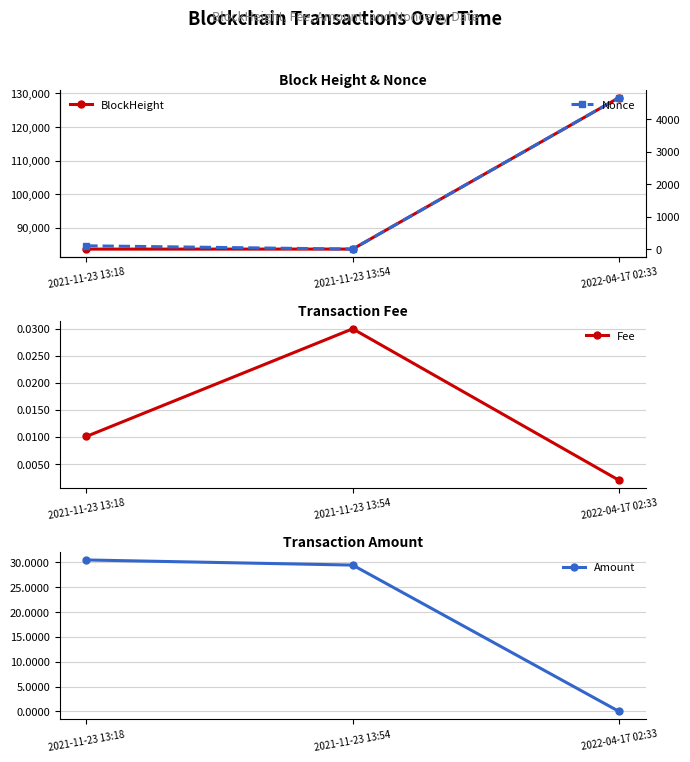

Reading right to left, extract all data points from this chart.

BlockHeight: 128761.0	83635.0	83626.0
Fee: 0.0	0.0	0.0
Amount: 0.0	29.5	30.5
Nonce: 4667.0	0.0	102.0